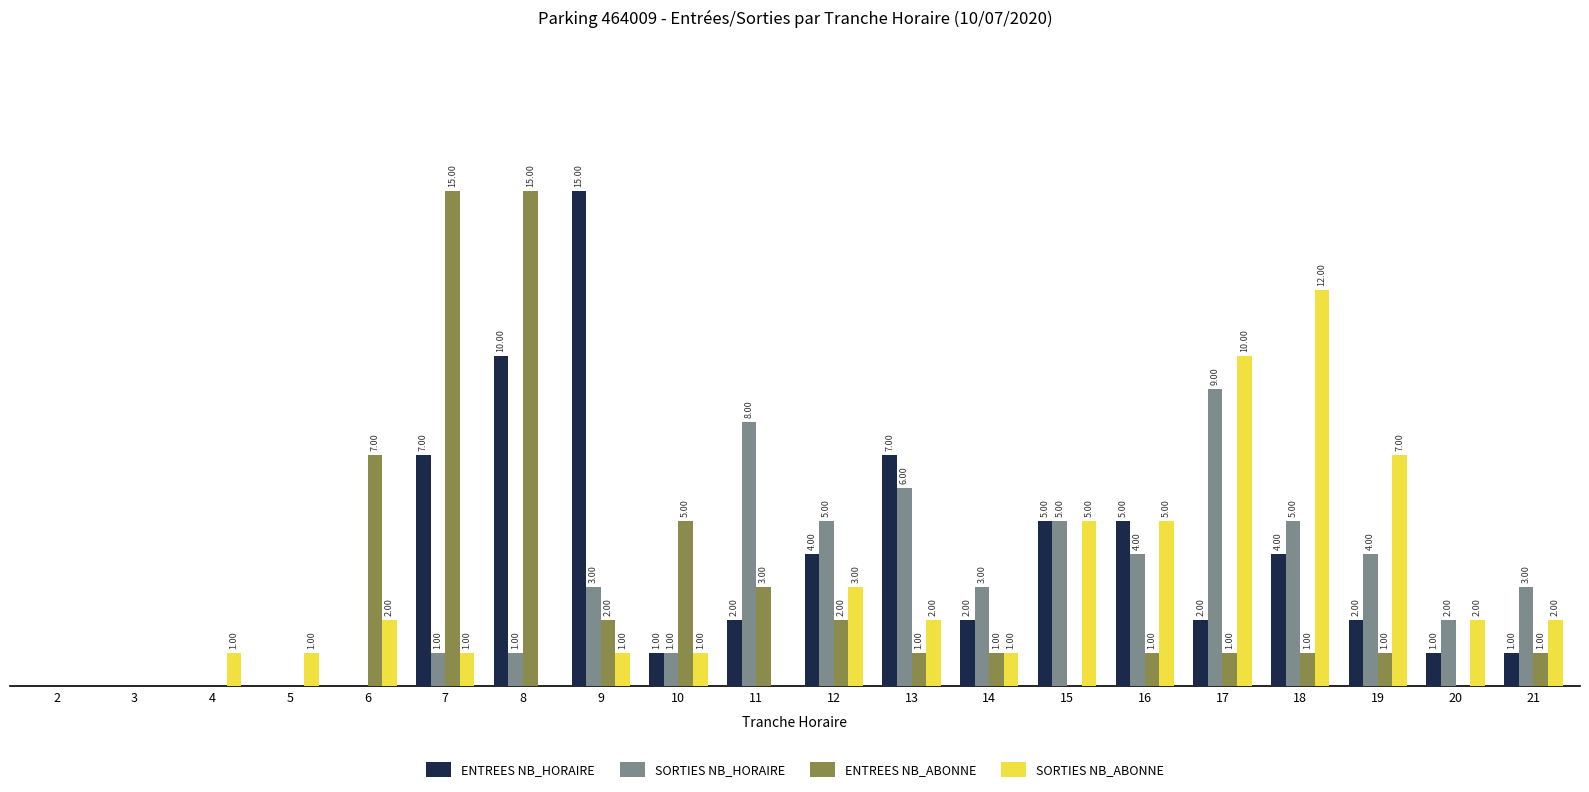

Which series has the largest total across all categories?

ENTREES NB_HORAIRE